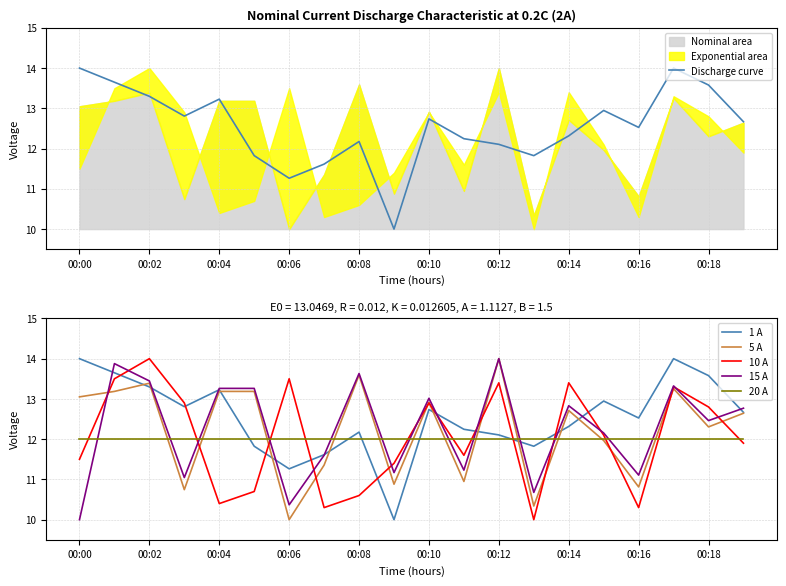

Where does the Discharge curve series first go above 12?

00:00